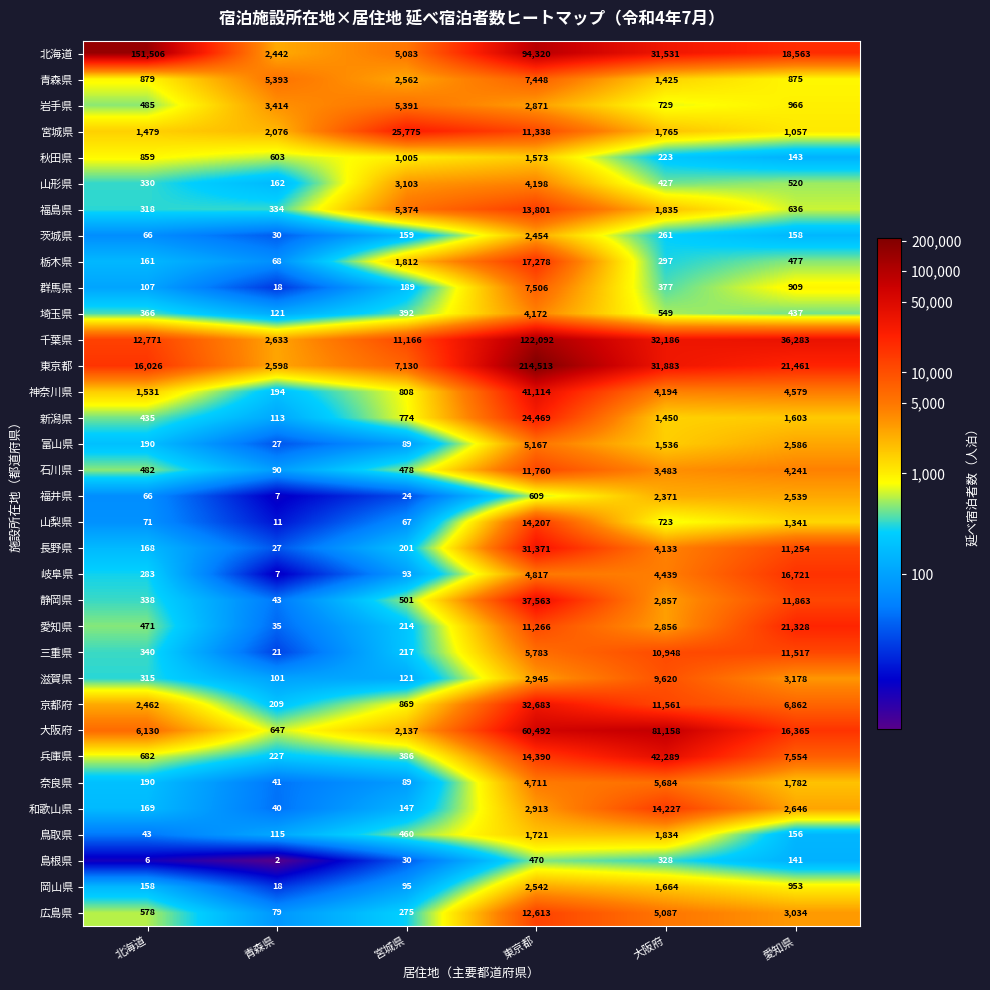

True or false: 長野県 has a value of 4133 at 大阪府.

True